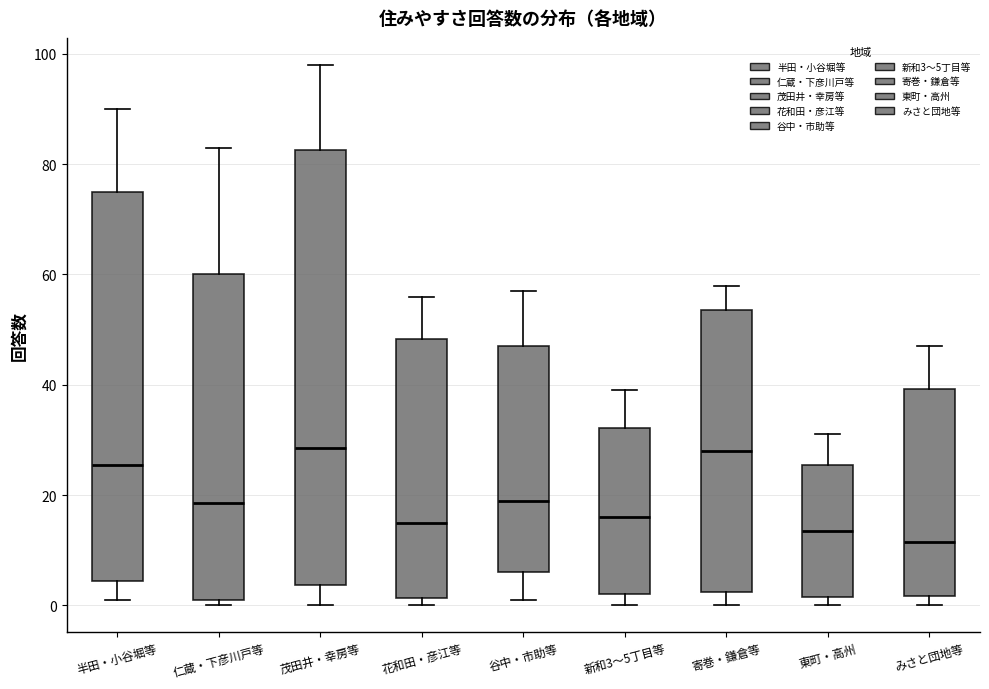

Reading left to right, read every box against the y-axis: the position of its median line, the range the box covers, and the ends of its whiskers. The values are not printed on the chart, so give them approximately, as read against the axis.

半田・小谷堀等: median 26, box 4 to 76, whiskers 2 to 90
仁蔵・下彦川戸等: median 18, box 2 to 60, whiskers 0 to 84
茂田井・幸房等: median 28, box 4 to 82, whiskers 0 to 98
花和田・彦江等: median 16, box 2 to 48, whiskers 0 to 56
谷中・市助等: median 20, box 6 to 48, whiskers 2 to 58
新和3～5丁目等: median 16, box 2 to 32, whiskers 0 to 40
寄巻・鎌倉等: median 28, box 2 to 54, whiskers 0 to 58
東町・高州: median 14, box 2 to 26, whiskers 0 to 32
みさと団地等: median 12, box 2 to 40, whiskers 0 to 48